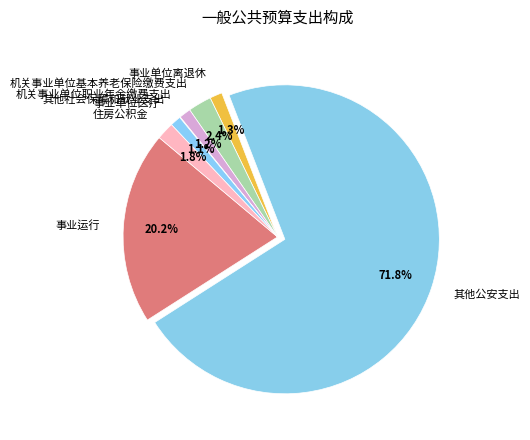

Is the sum of 住房公积金 and 机关事业单位职业年金缴费支出 greater than half?

No